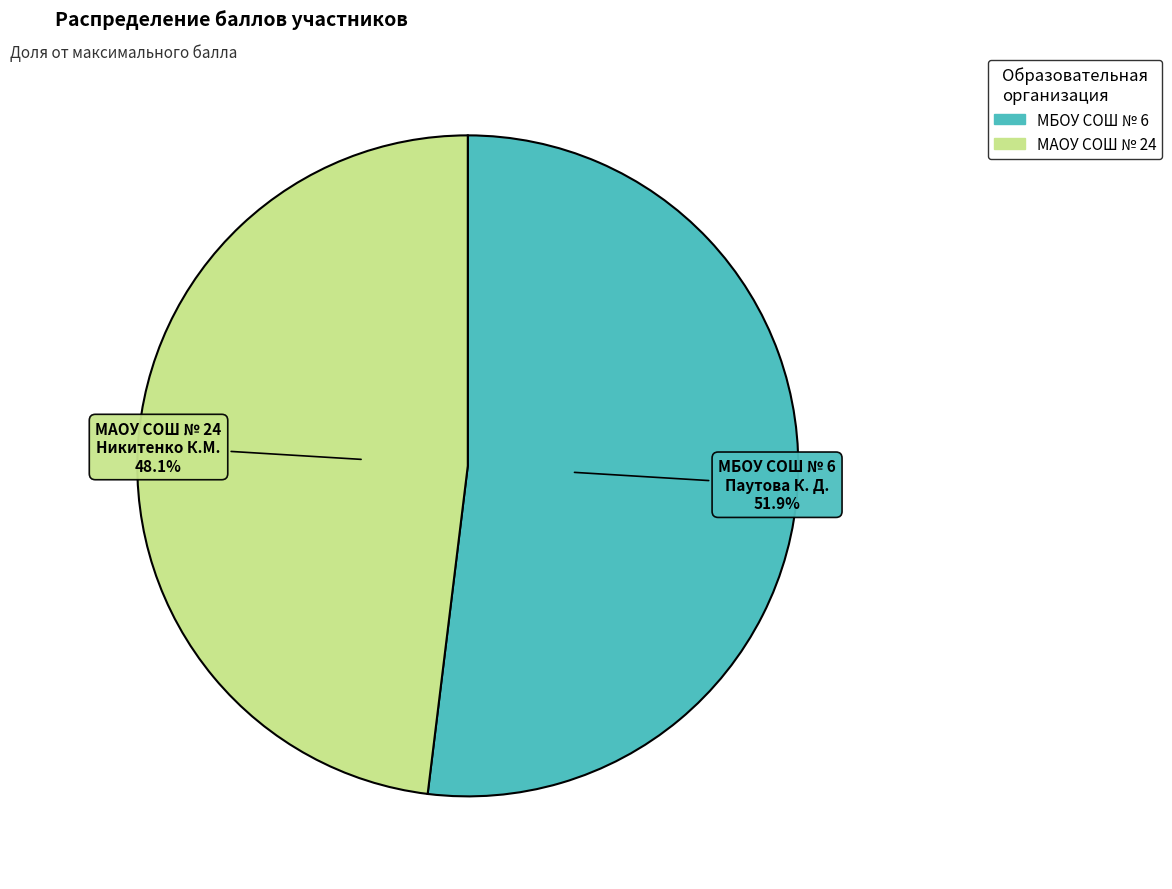

Does any single category account for the majority?

Yes